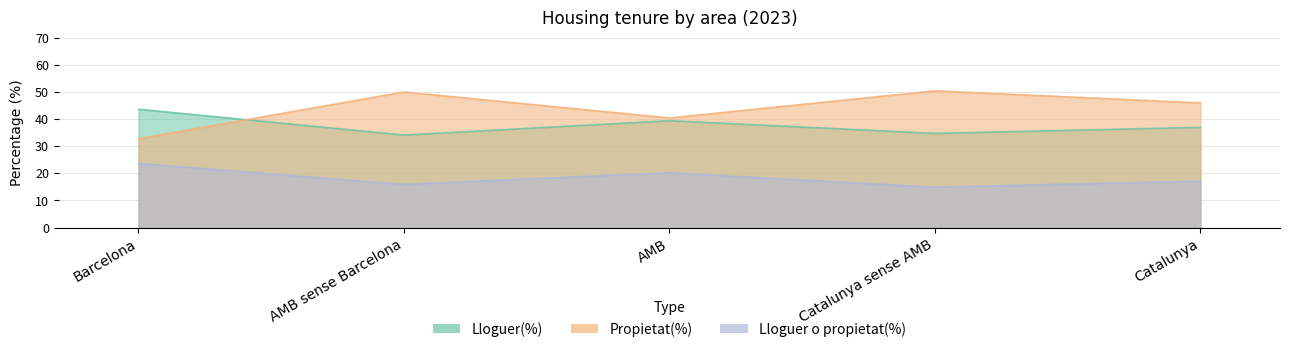

What is the total value across all series at Catalunya sense AMB?

100.0